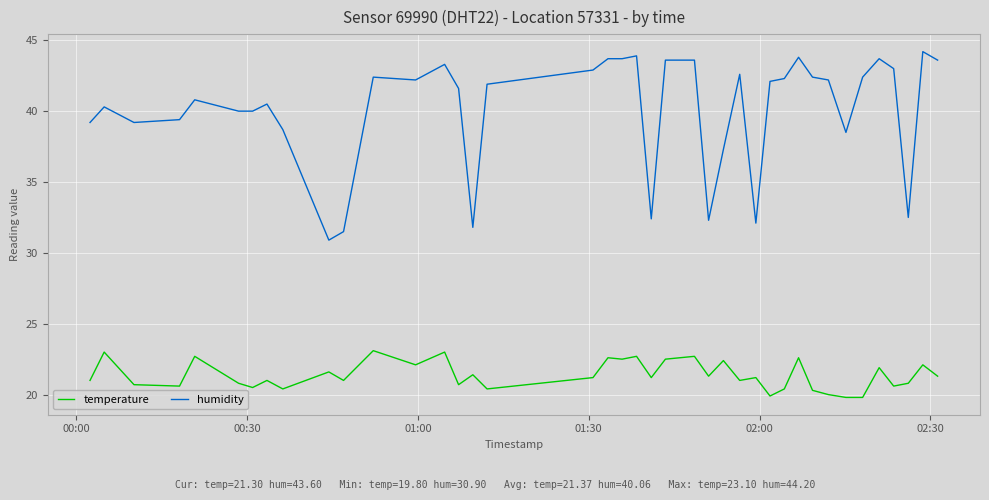

True or false: humidity and temperature cross at least once.

False